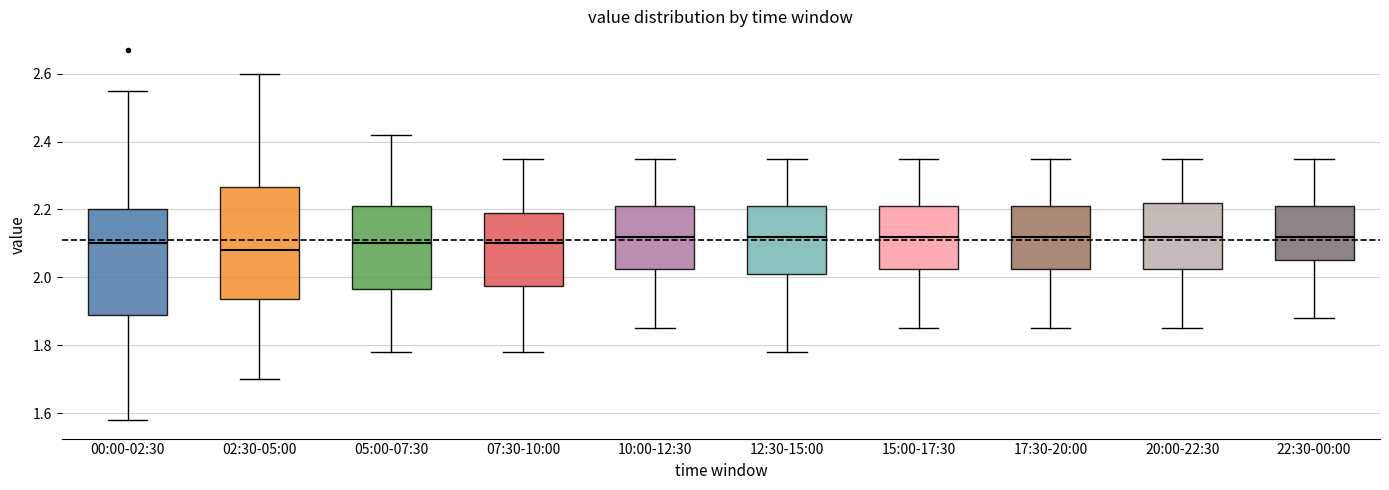

Reading left to right, transcribe this box plot: for each box, give where its median line is, the range the box spans, and where its two whiskers end, as read against the y-axis. The values are not printed on the chart, so give them approximately, as read against the axis.

00:00-02:30: median 2.10, box 1.90 to 2.20, whiskers 1.58 to 2.56
02:30-05:00: median 2.08, box 1.94 to 2.26, whiskers 1.70 to 2.60
05:00-07:30: median 2.10, box 1.96 to 2.22, whiskers 1.78 to 2.42
07:30-10:00: median 2.10, box 1.98 to 2.20, whiskers 1.78 to 2.36
10:00-12:30: median 2.12, box 2.02 to 2.22, whiskers 1.86 to 2.36
12:30-15:00: median 2.12, box 2.02 to 2.22, whiskers 1.78 to 2.36
15:00-17:30: median 2.12, box 2.02 to 2.22, whiskers 1.86 to 2.36
17:30-20:00: median 2.12, box 2.02 to 2.22, whiskers 1.86 to 2.36
20:00-22:30: median 2.12, box 2.02 to 2.22, whiskers 1.86 to 2.36
22:30-00:00: median 2.12, box 2.06 to 2.22, whiskers 1.88 to 2.36